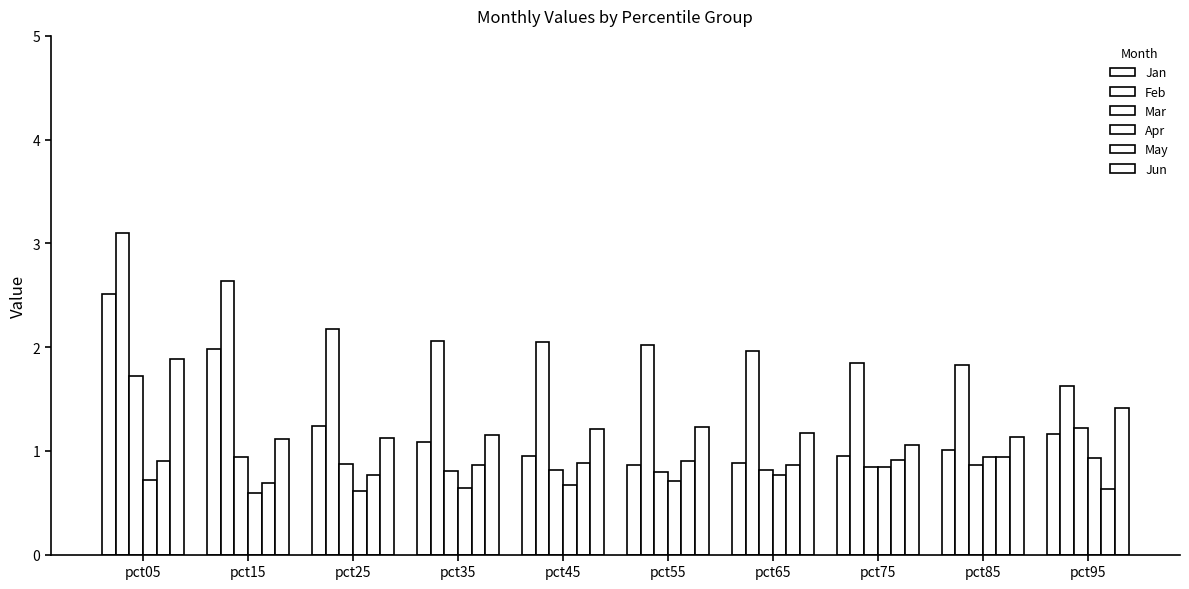

Which series has the largest range (max minus min)?

Jan